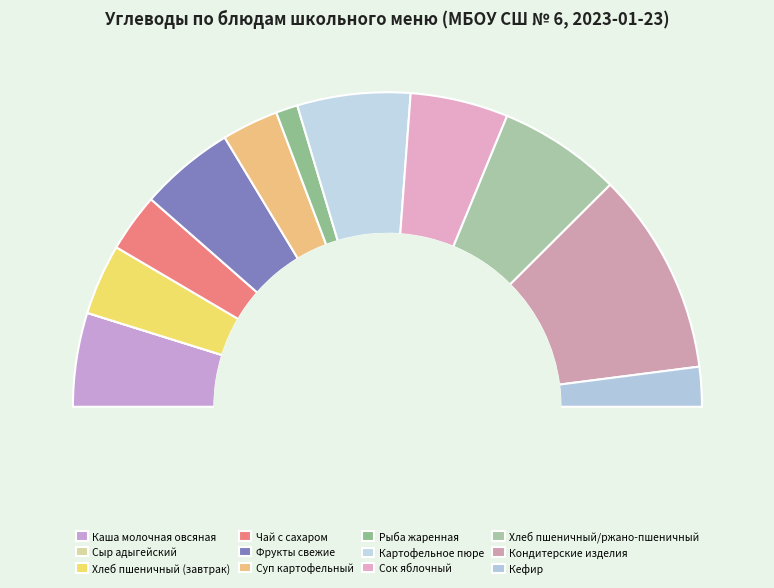

What is the smallest slice in the pie chart?

Сыр адыгейский